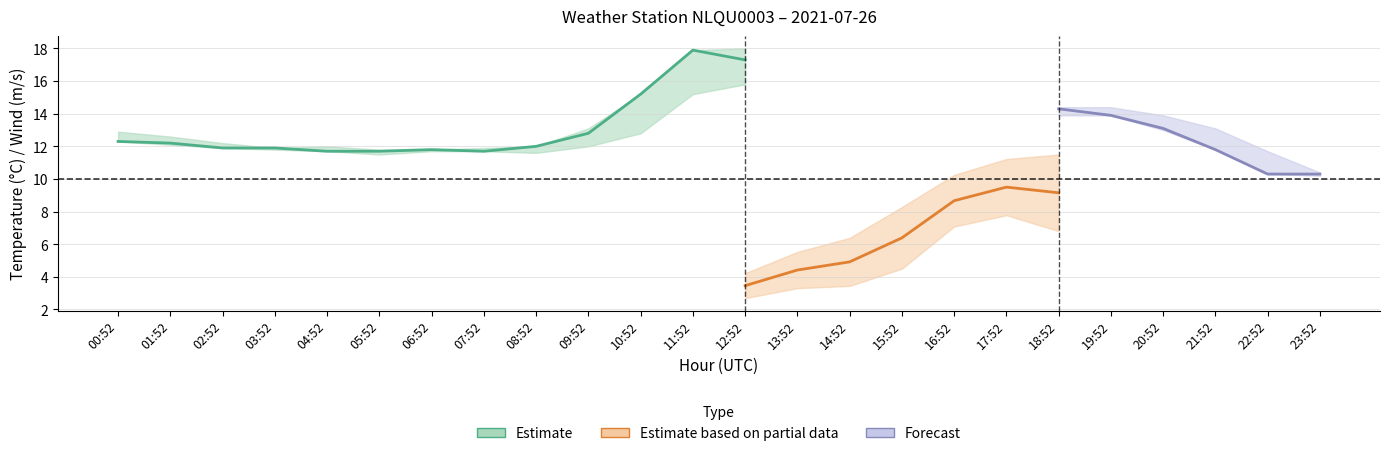

What position from the left is 14:52?

15